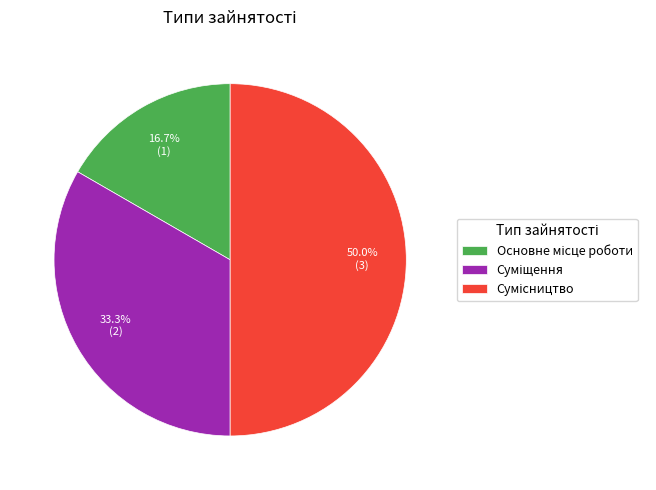

How many segments does this pie chart have?

3